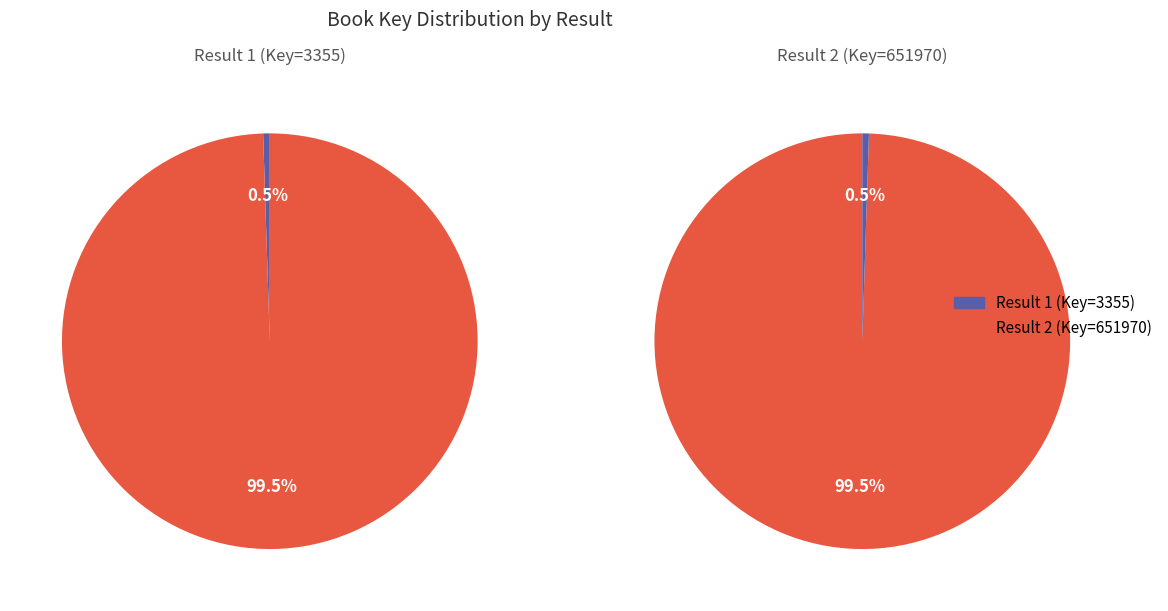

The 2 slice represents 89% of the pie. True or false?

False